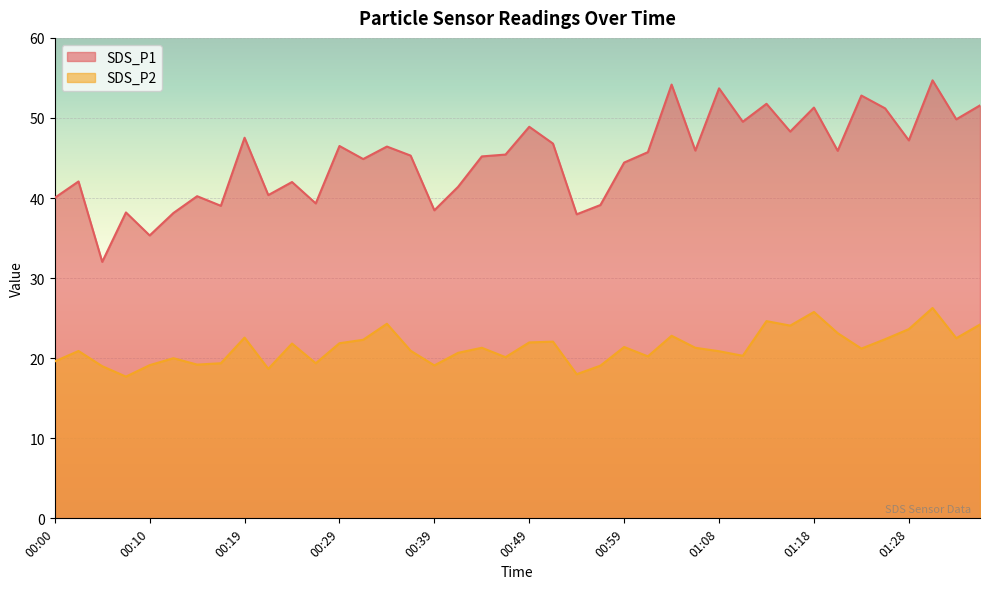

What is the average value of the SDS_P1 series?

45.0